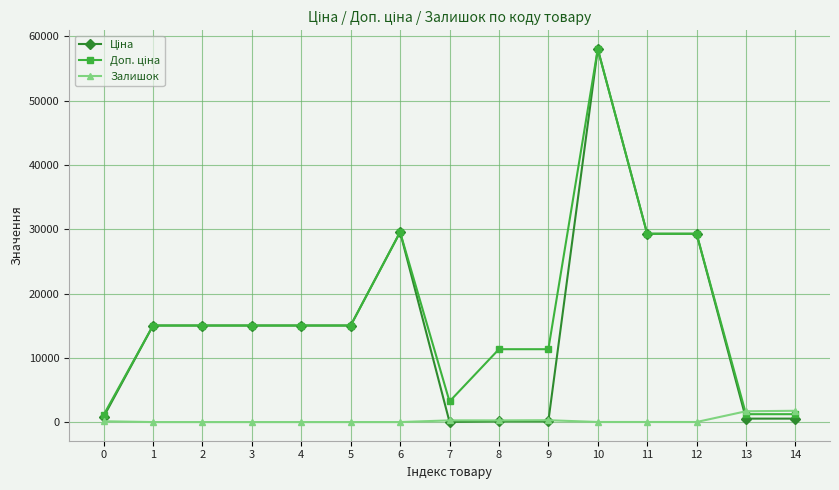

What is the value of the Залишок point at the 15th from the left?

1756.0